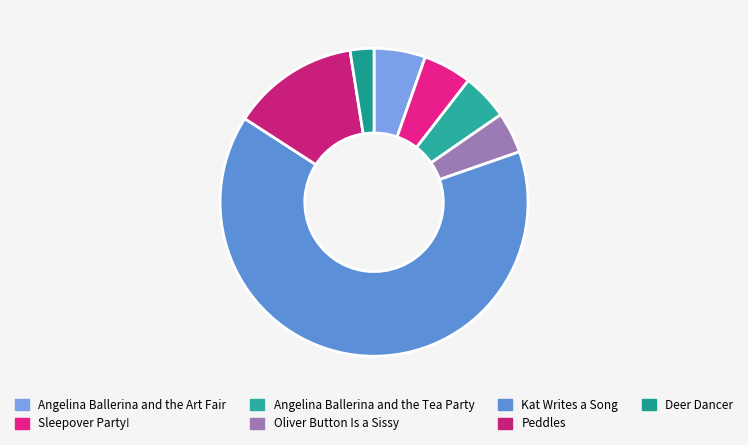

How many segments does this pie chart have?

7